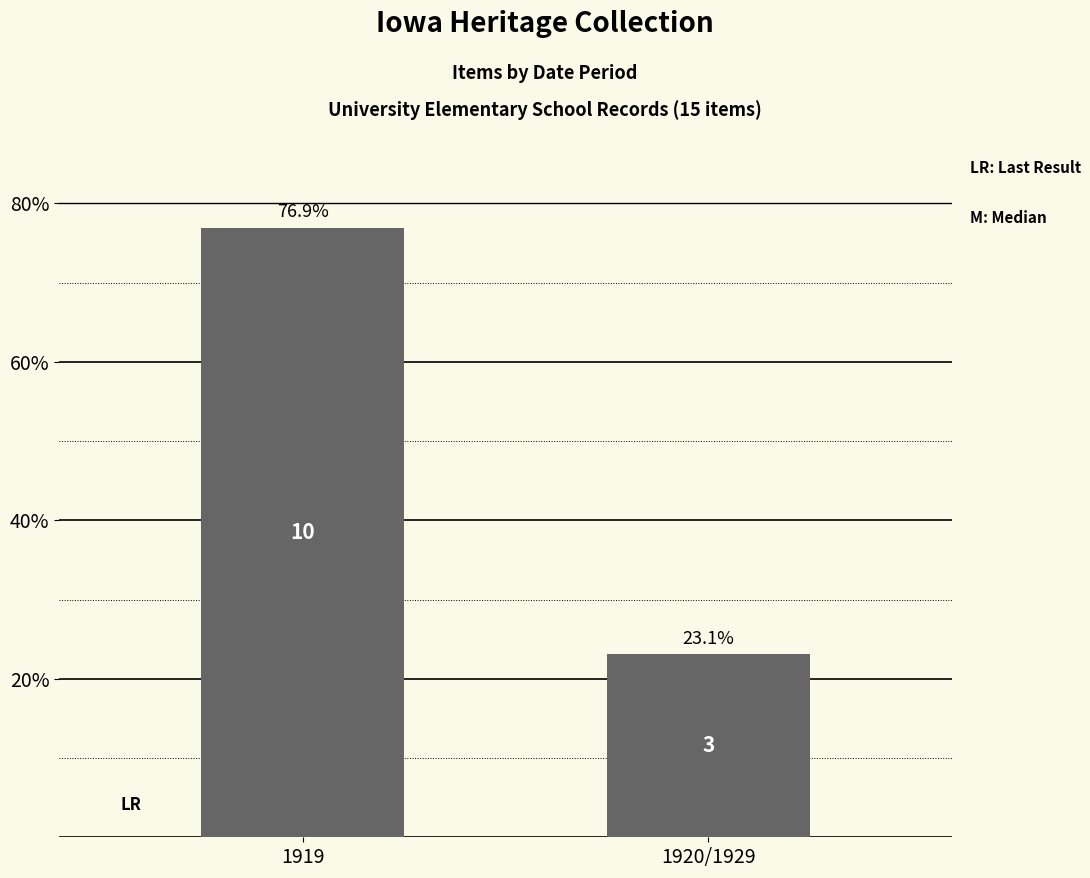

What is the value of the 2nd bar from the left?

23.1